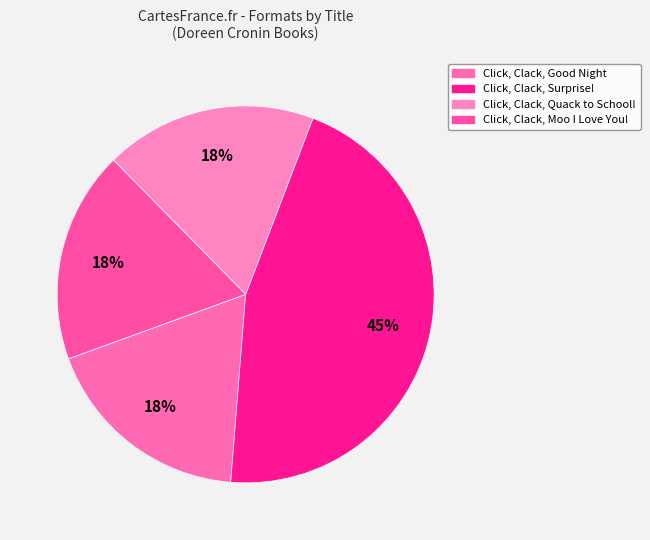

To the nearest percent, what portion does Click, Clack, Surprise! represent?

45%